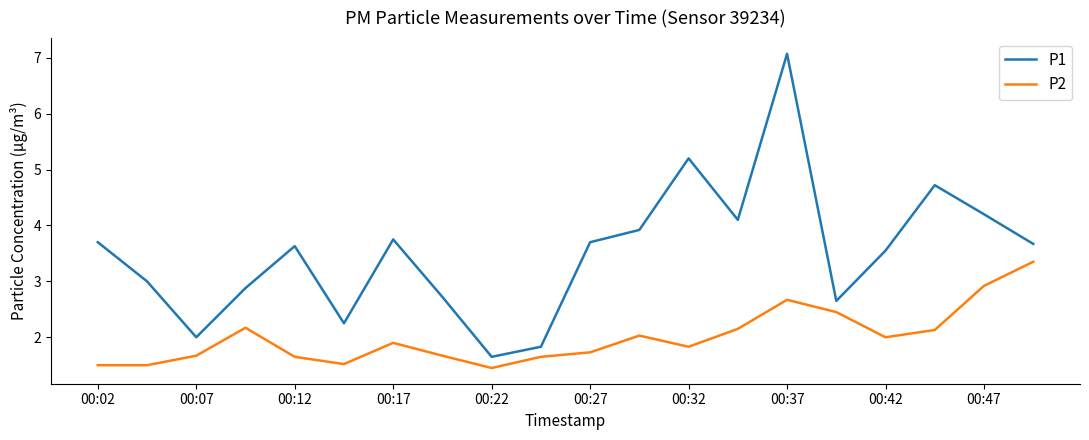

What is the greatest value displayed?

7.1